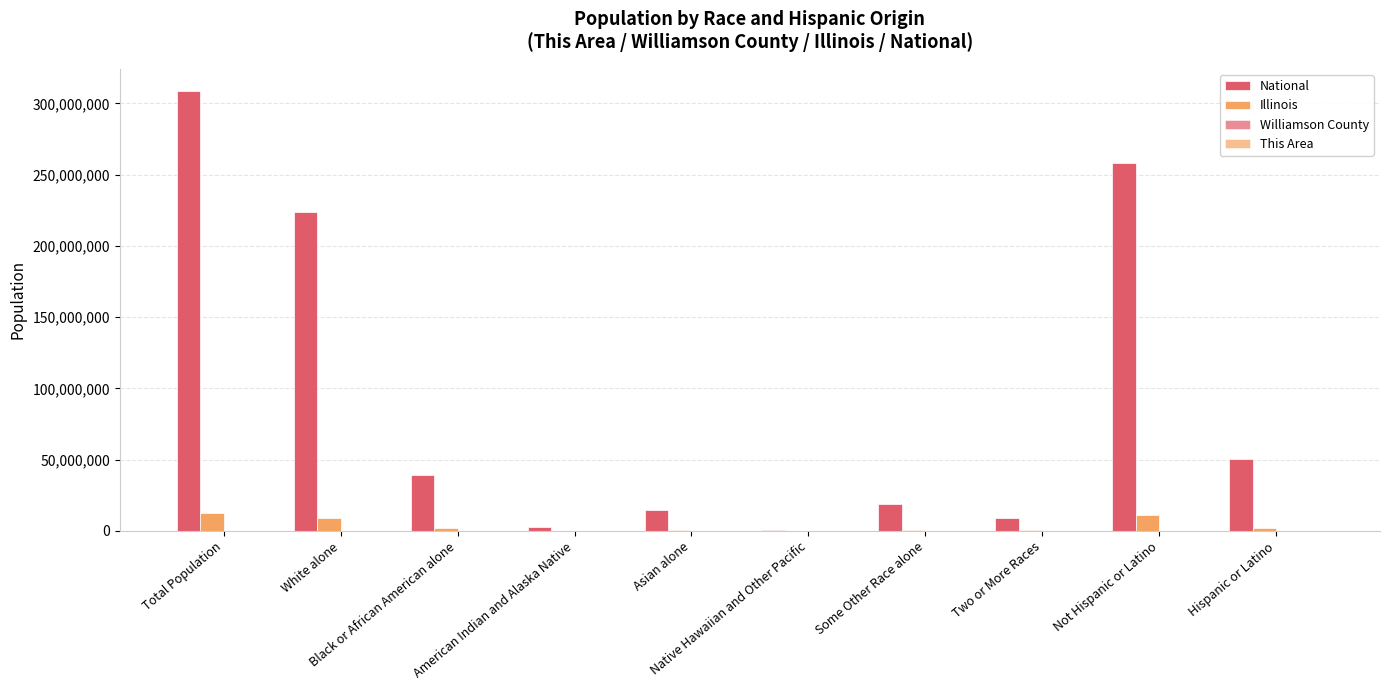

What is the maximum value shown in the chart?

308745538